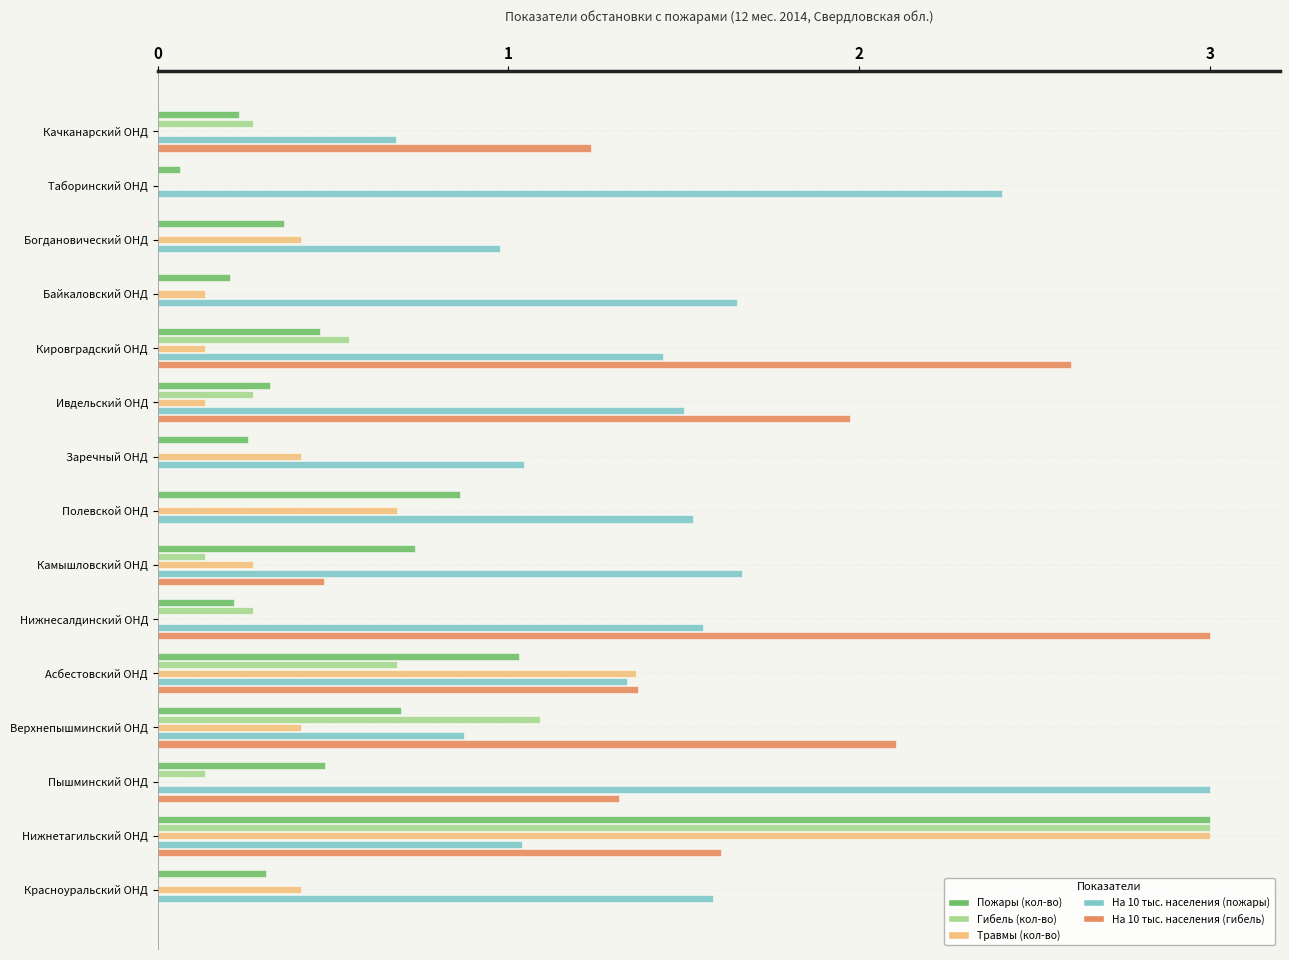

At which category is the sum across all series the highest?

Нижнетагильский ОНД